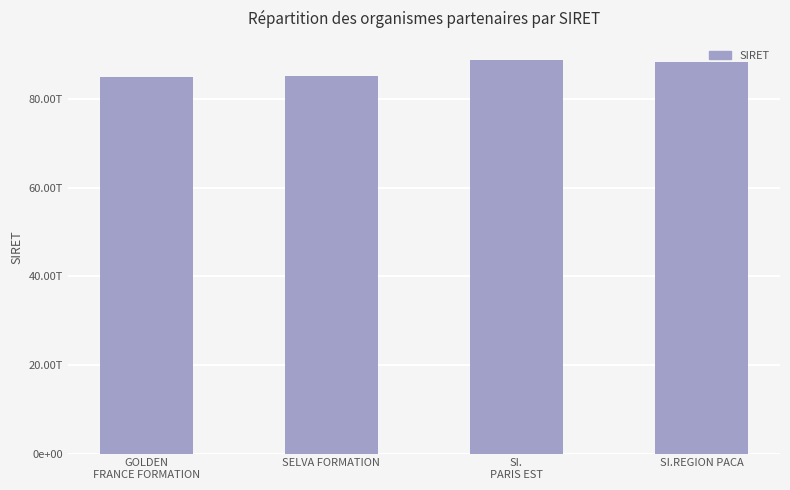

Are the bars grouped side by side (vs. stacked)?

No